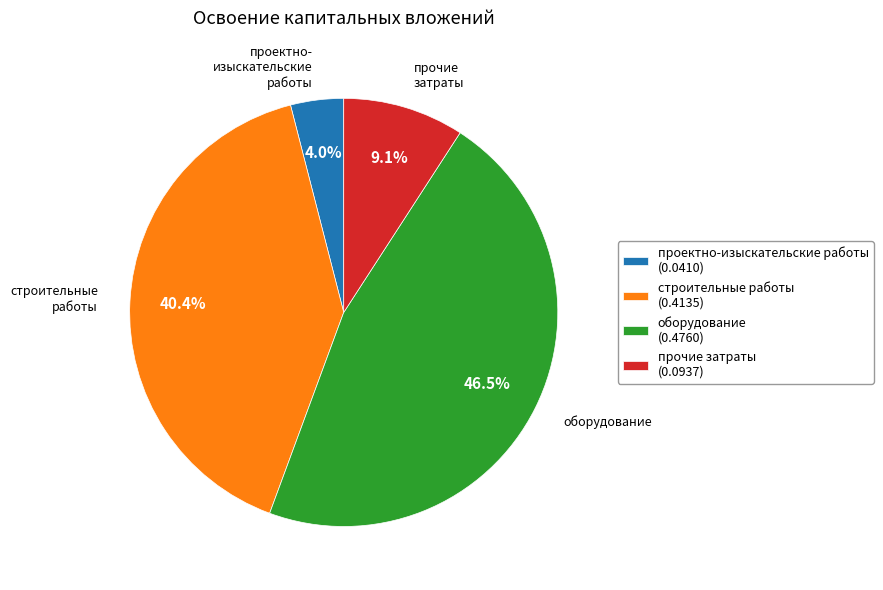

To the nearest percent, what is the difference between the largest and smallest slice percentages?

42%